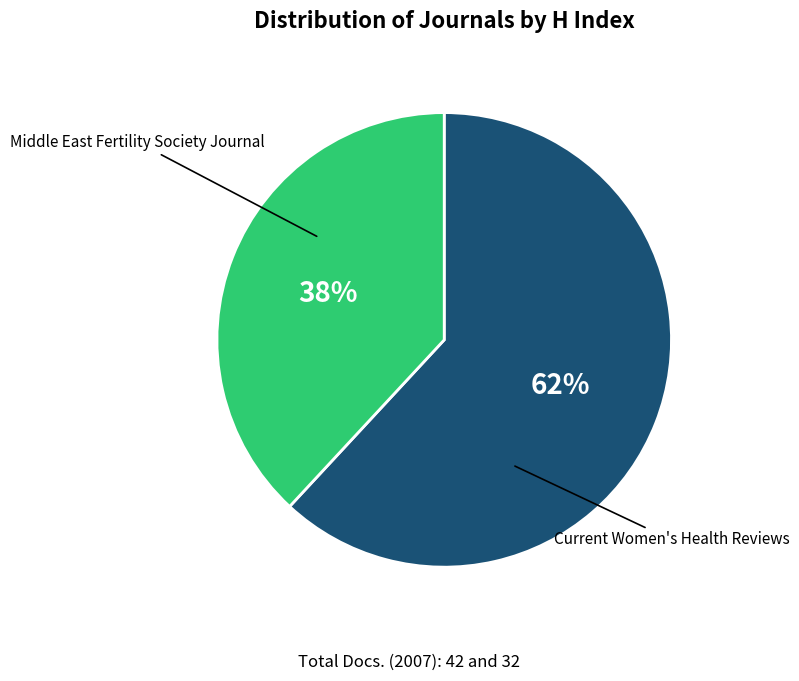

Is there a majority slice in this chart?

Yes